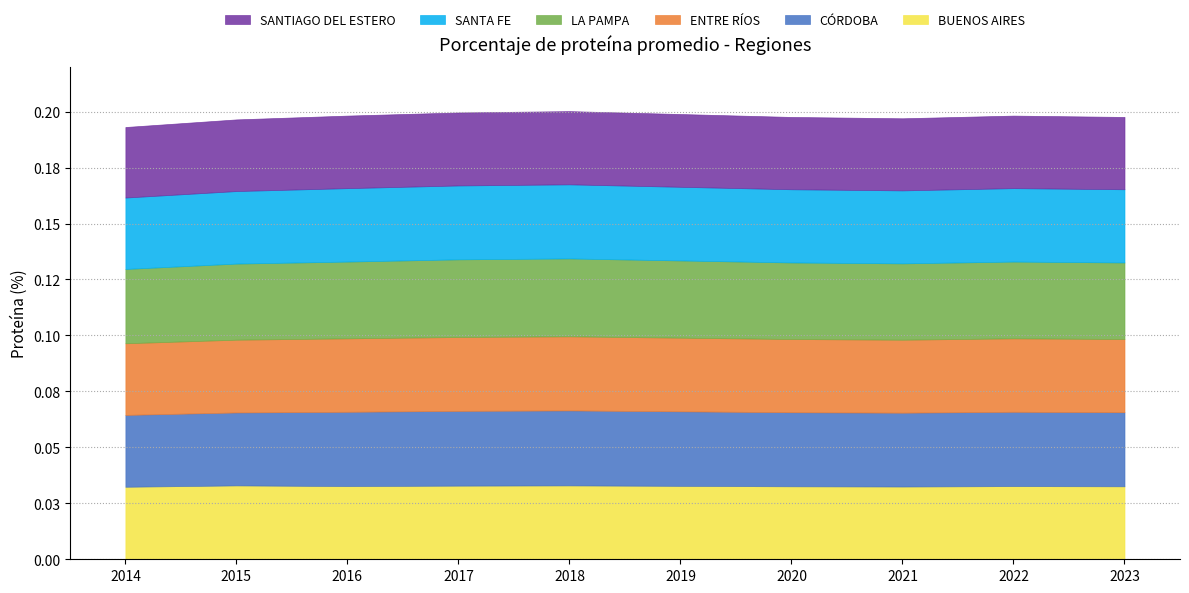

Rank the series at 2014 from lowest to highest value.

SANTIAGO DEL ESTERO, SANTA FE, ENTRE RÍOS, CÓRDOBA, BUENOS AIRES, LA PAMPA